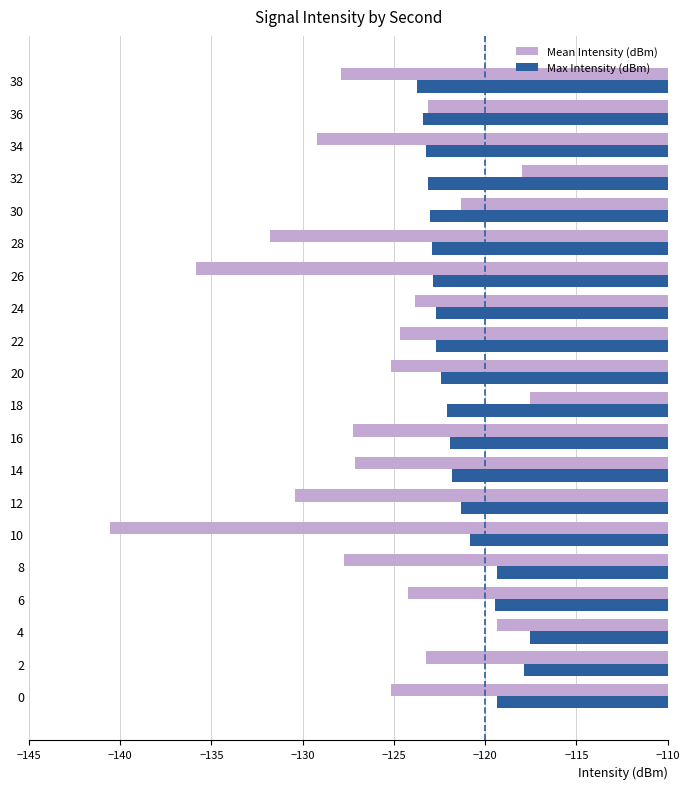

At how many categories does at least one series exceed -120?

7